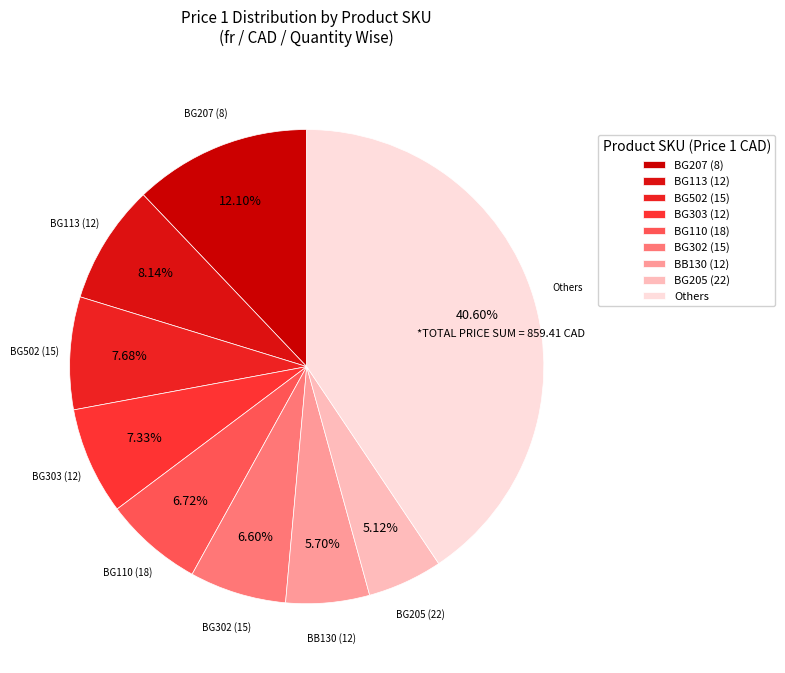

True or false: BG113 (12) accounts for 17% of the total.

False